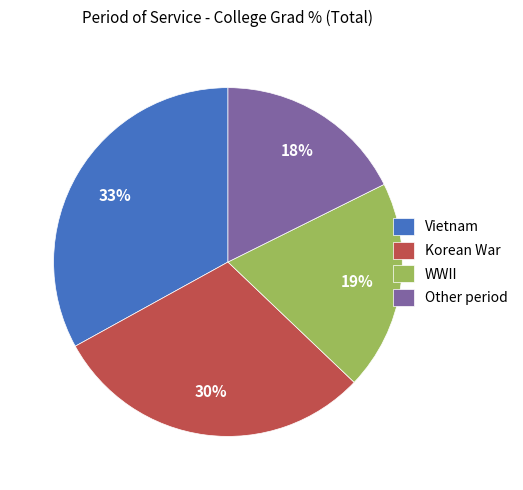

How many segments does this pie chart have?

4